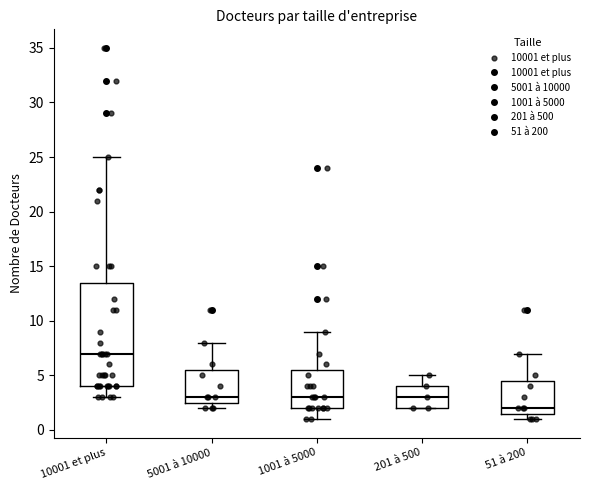

Where is the upper edge of the box for 1001 à 5000 on the y-axis? The values are not printed on the chart, so give them approximately, as read against the axis.

5.5